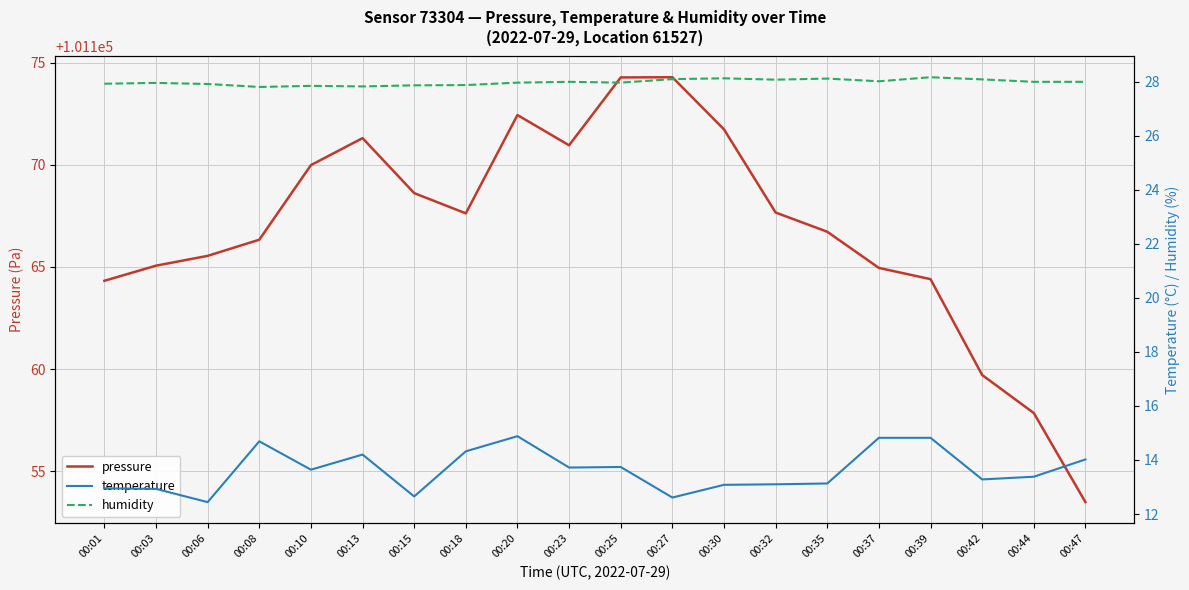

Which label corresponds to the smallest value in the chart?

00:06